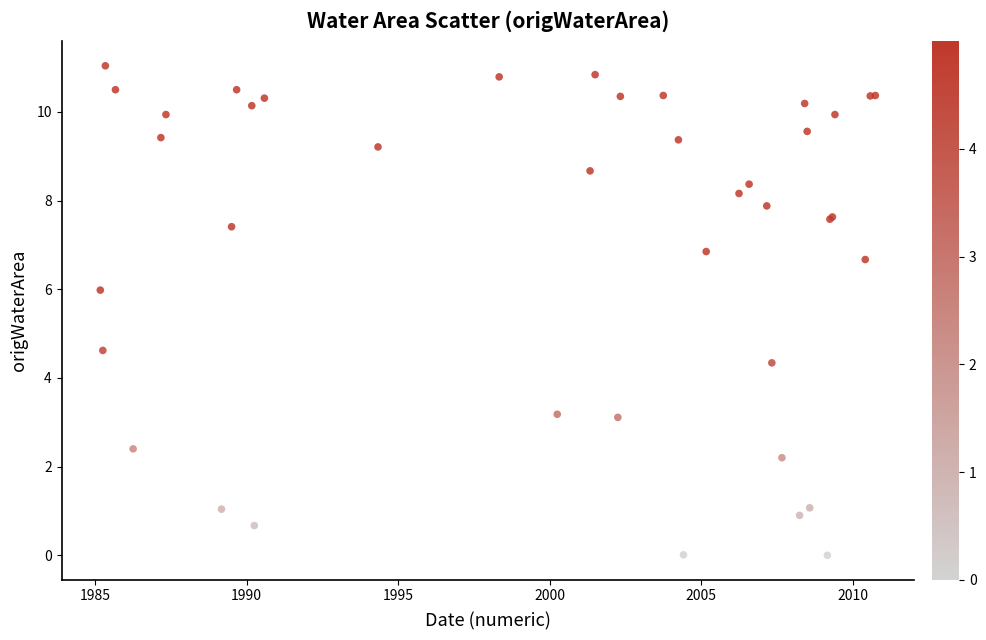

What Y value in the scatter plot is closest to 5?

4.6